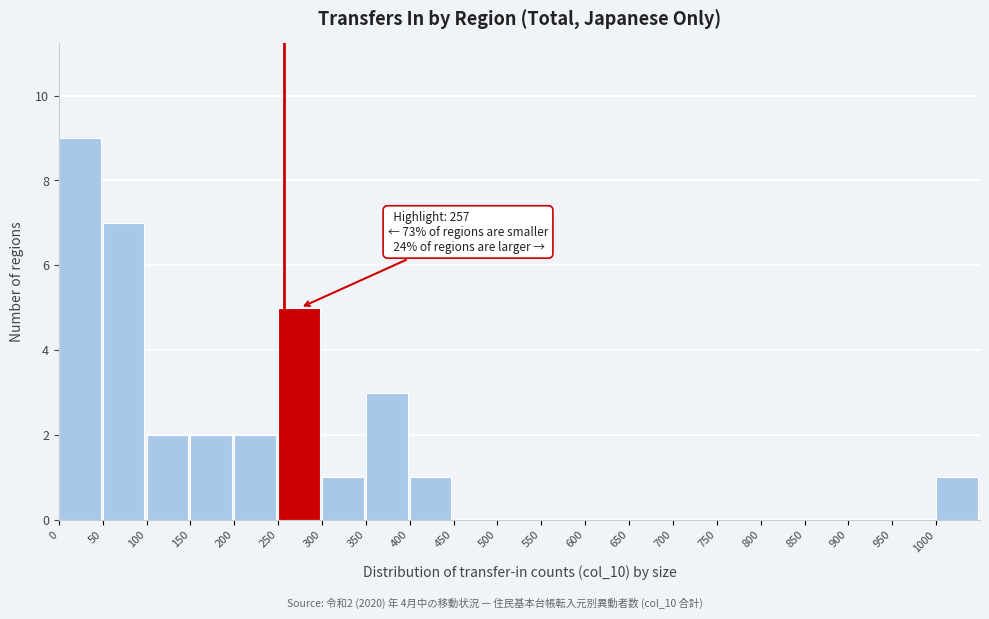

Which range on the x-axis has the tallest bar?

0 to 50